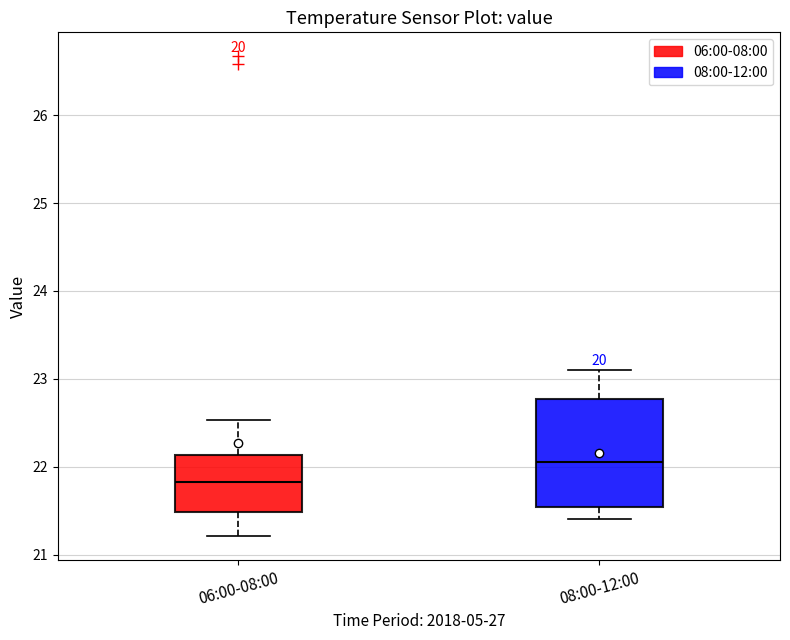

Reading left to right, read every box against the y-axis: the position of its median line, the range the box covers, and the ends of its whiskers. The values are not printed on the chart, so give them approximately, as read against the axis.

06:00-08:00: median 21.8, box 21.5 to 22.1, whiskers 21.2 to 22.5
08:00-12:00: median 22.1, box 21.5 to 22.8, whiskers 21.4 to 23.1